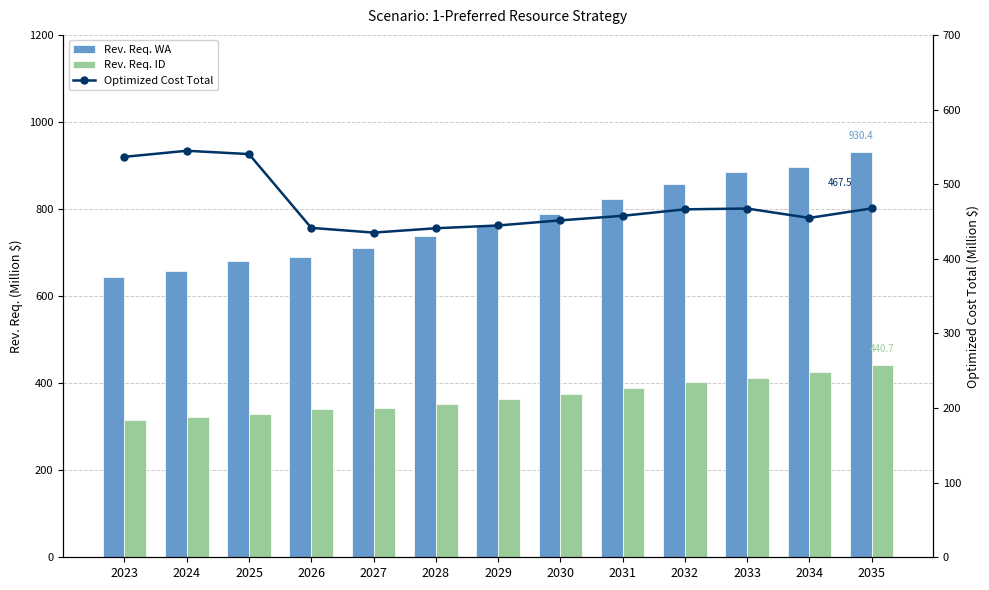

How many data points in Optimized Cost Total are above 457?

7